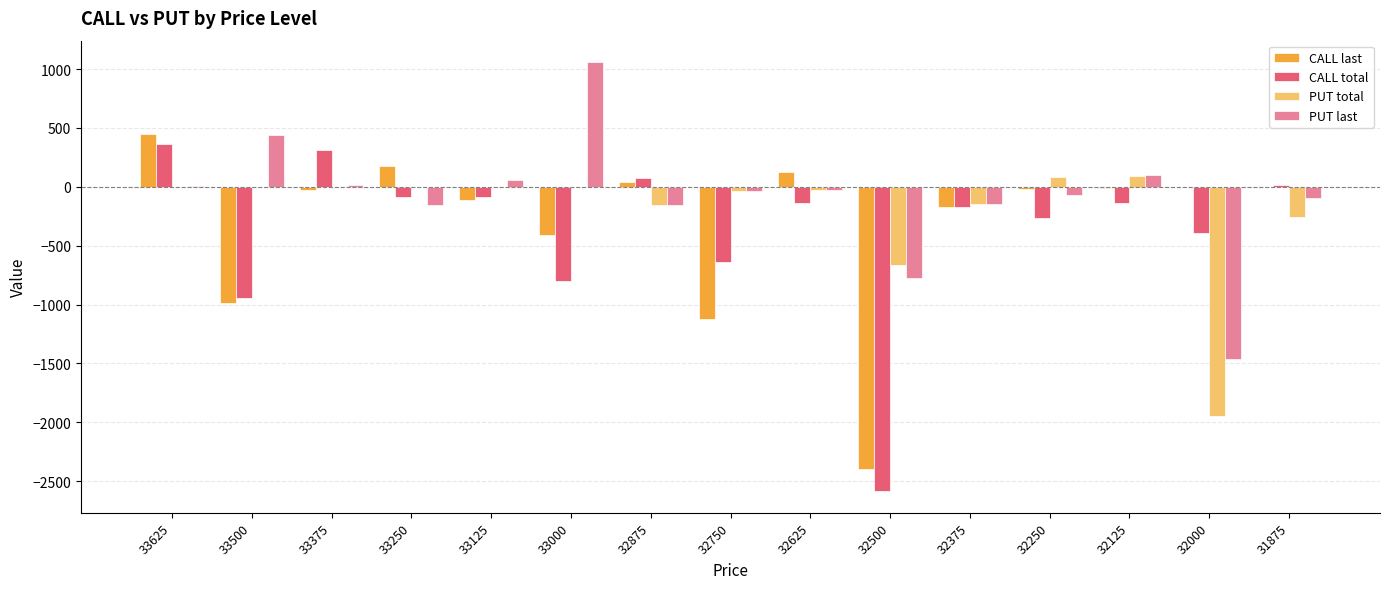

What is the sum of all CALL total values?

-5502